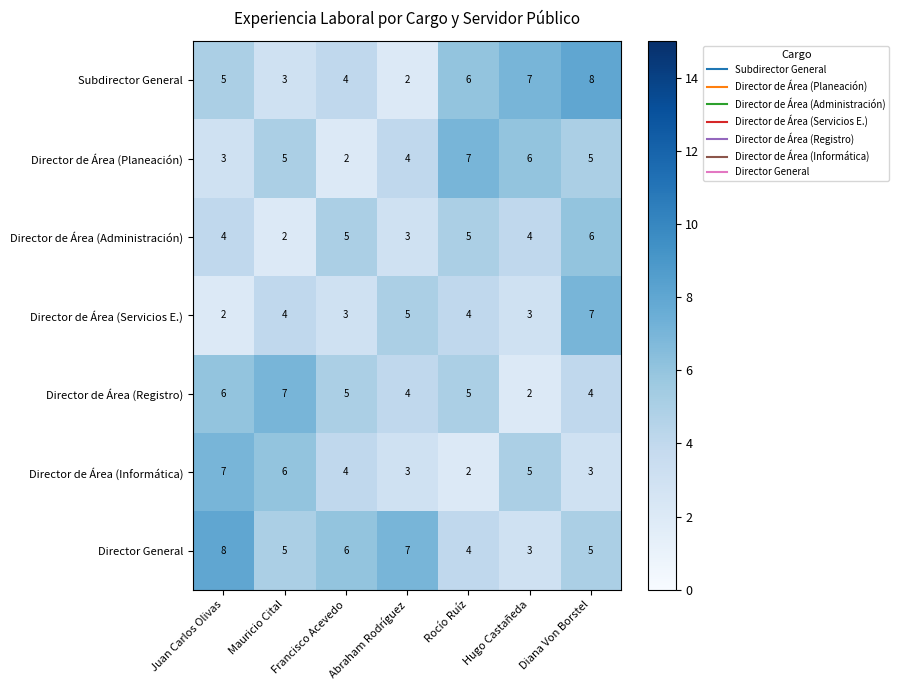

At how many categories does at least one series exceed 5?

7